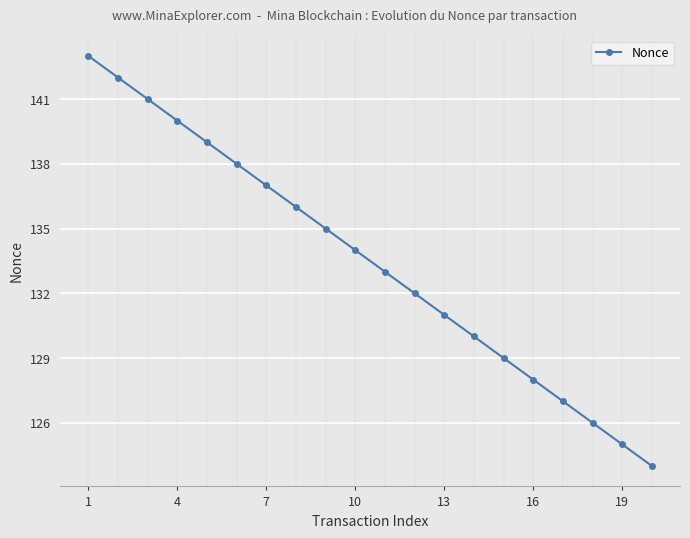

True or false: the data has more than 2 interior local peaks.

False